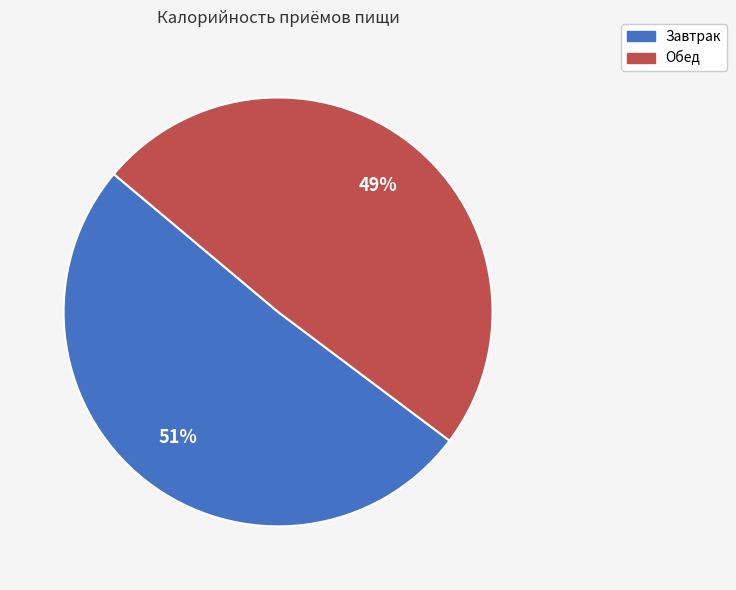

Which category has the smallest portion of the pie?

Обед